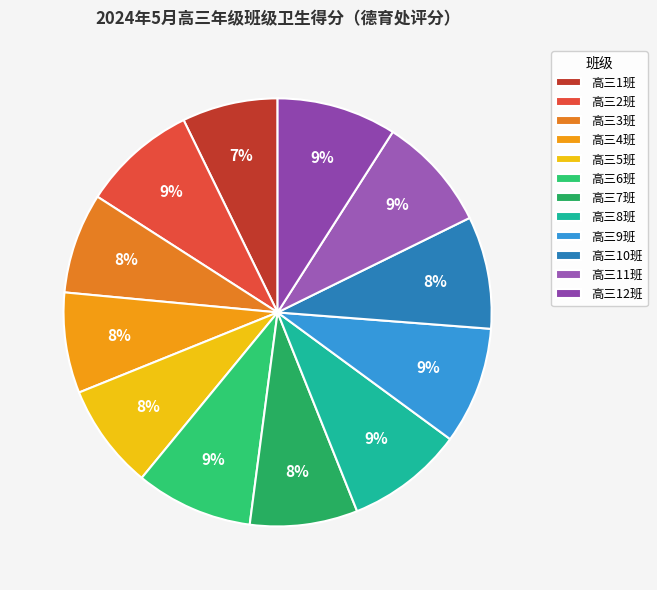

Does 高三8班 account for over 50% of the chart?

No